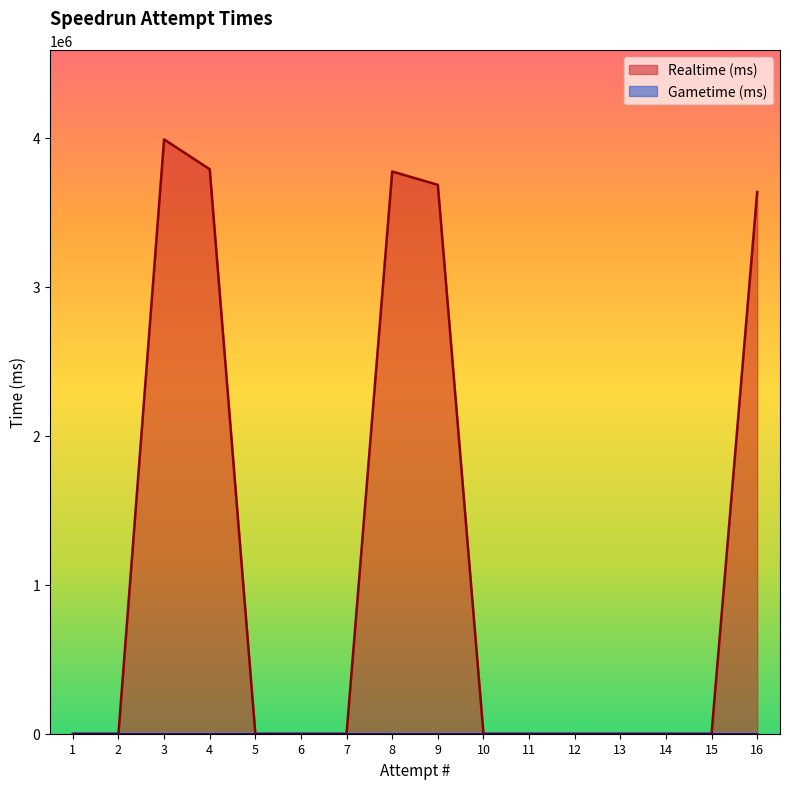

Between 16 and 3, which is larger?

3